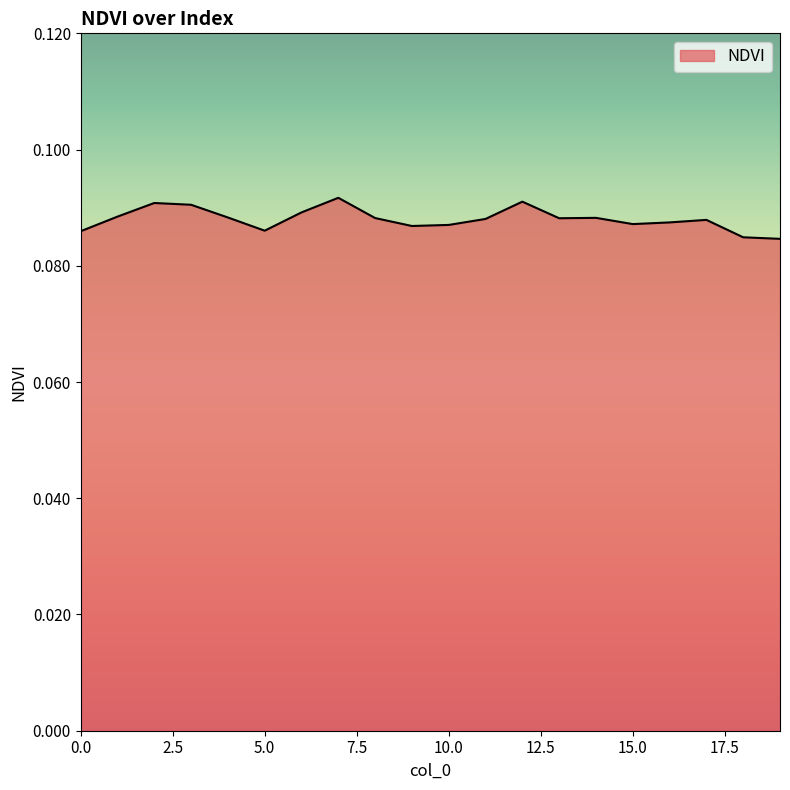

Reading left to right, extract all data points from this chart.

0=0.1	1=0.1	2=0.1	3=0.1	4=0.1	5=0.1	6=0.1	7=0.1	8=0.1	9=0.1	10=0.1	11=0.1	12=0.1	13=0.1	14=0.1	15=0.1	16=0.1	17=0.1	18=0.1	19=0.1